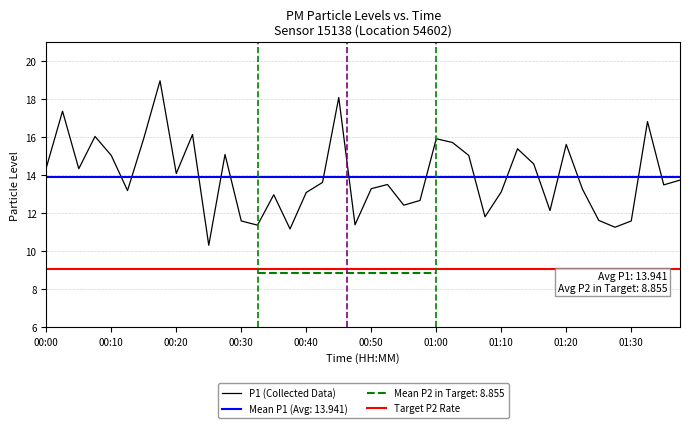

True or false: the data shows 11.8 at 27.

True